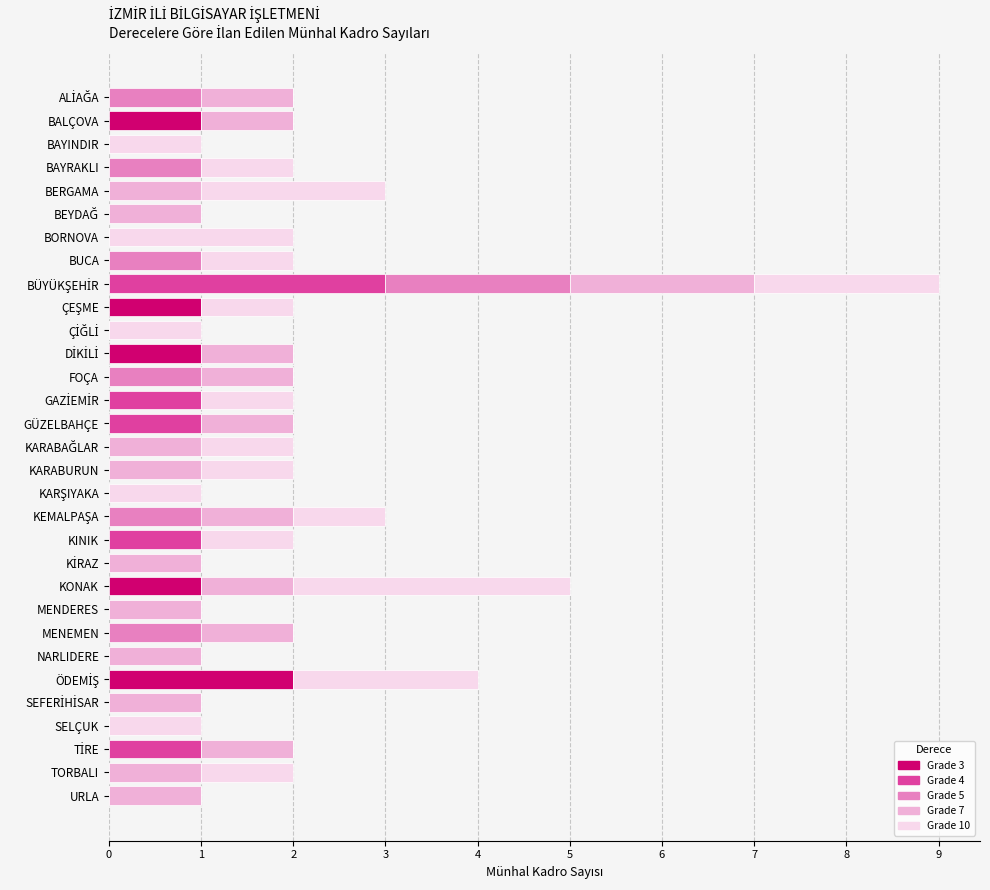

Count the number of data series in this chart.

5